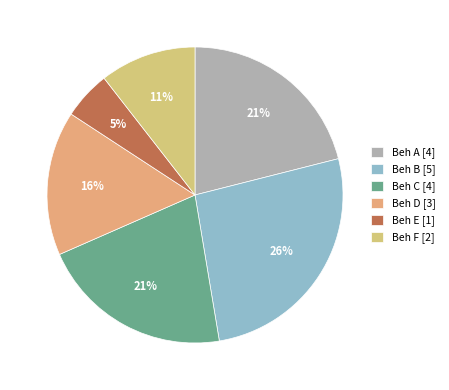

Approximately how many times larger is the value at Beh D compared to Beh F?

1.5